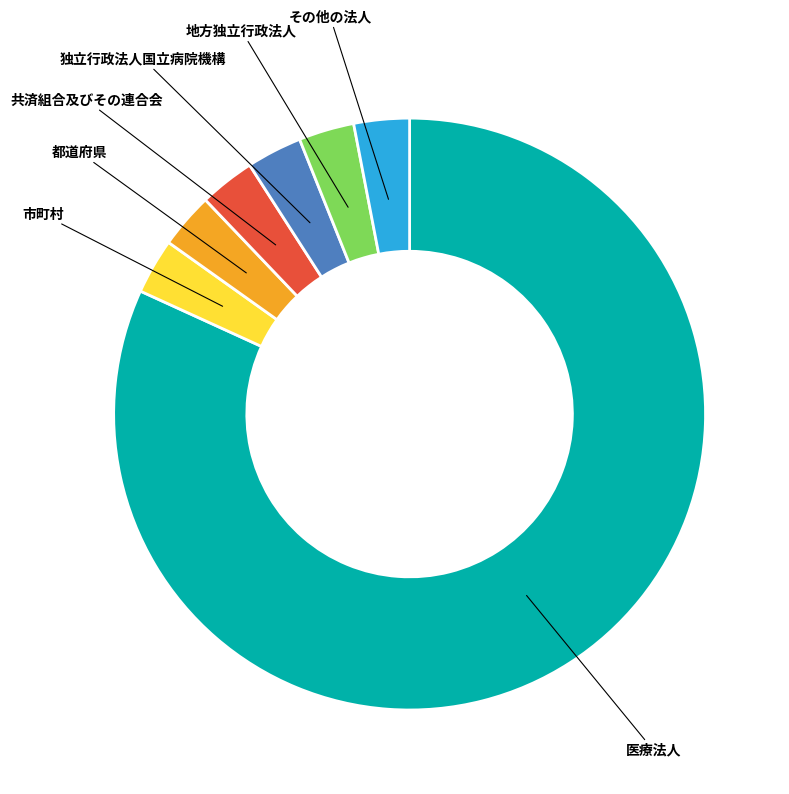

Count the number of slices in the pie.

7